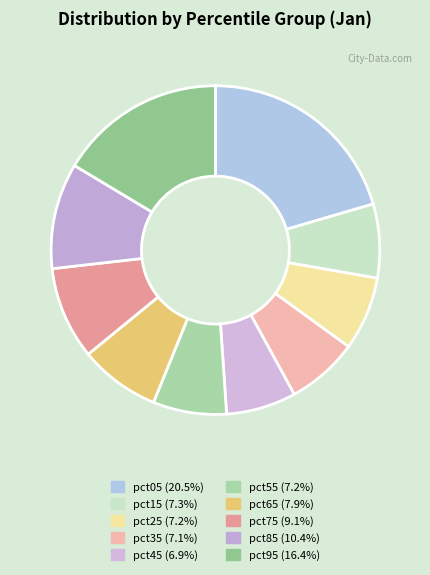

The pct55 slice represents 7% of the pie. True or false?

True